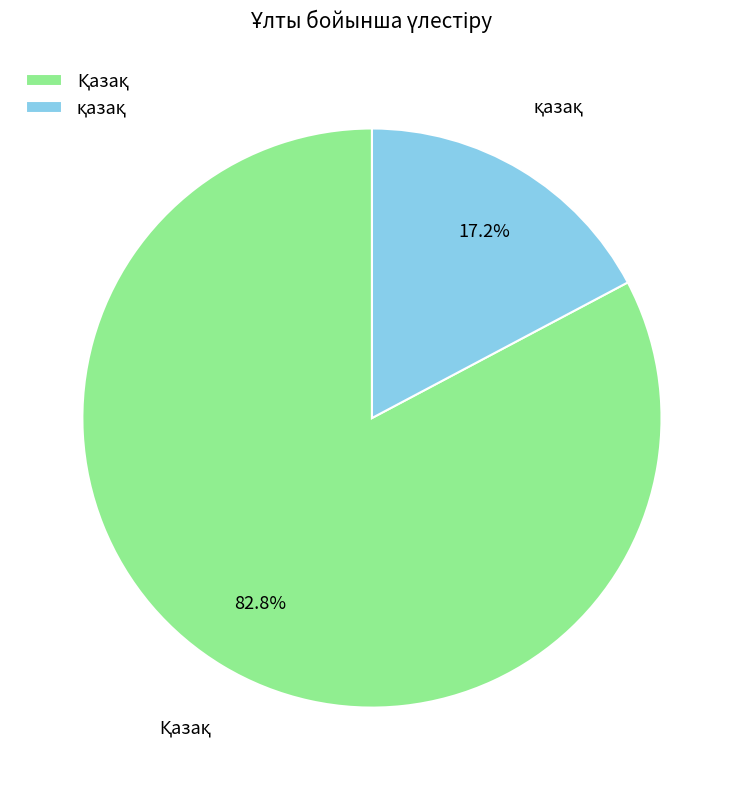

Is there any slice that represents more than half of the pie?

Yes